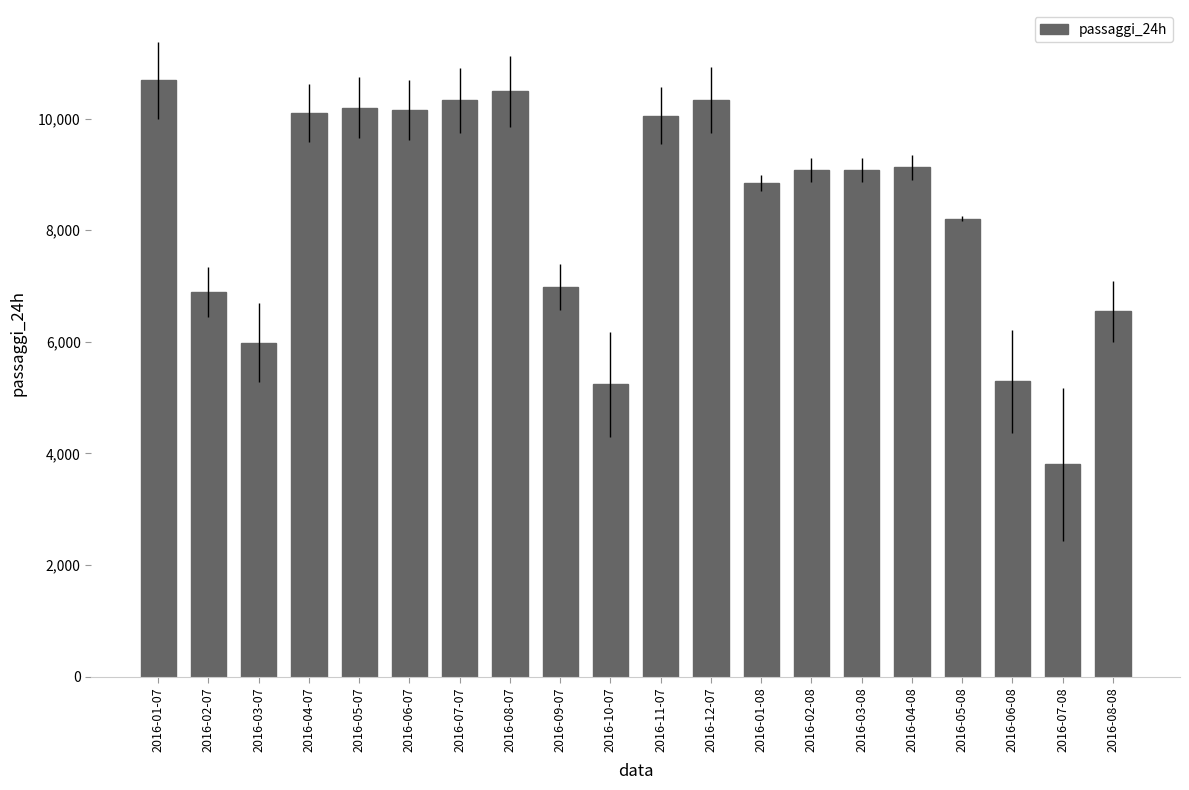

Read the value at 2016-04-07, to the nearest 50.

10100